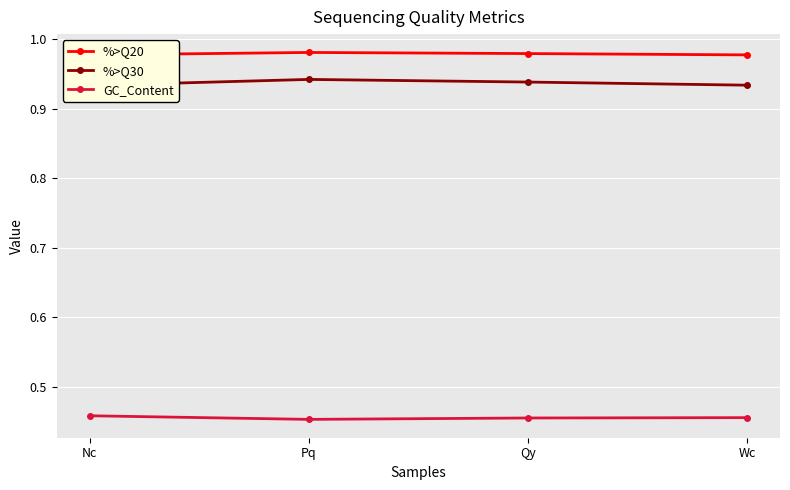

What is the sum of all GC_Content values?

1.8